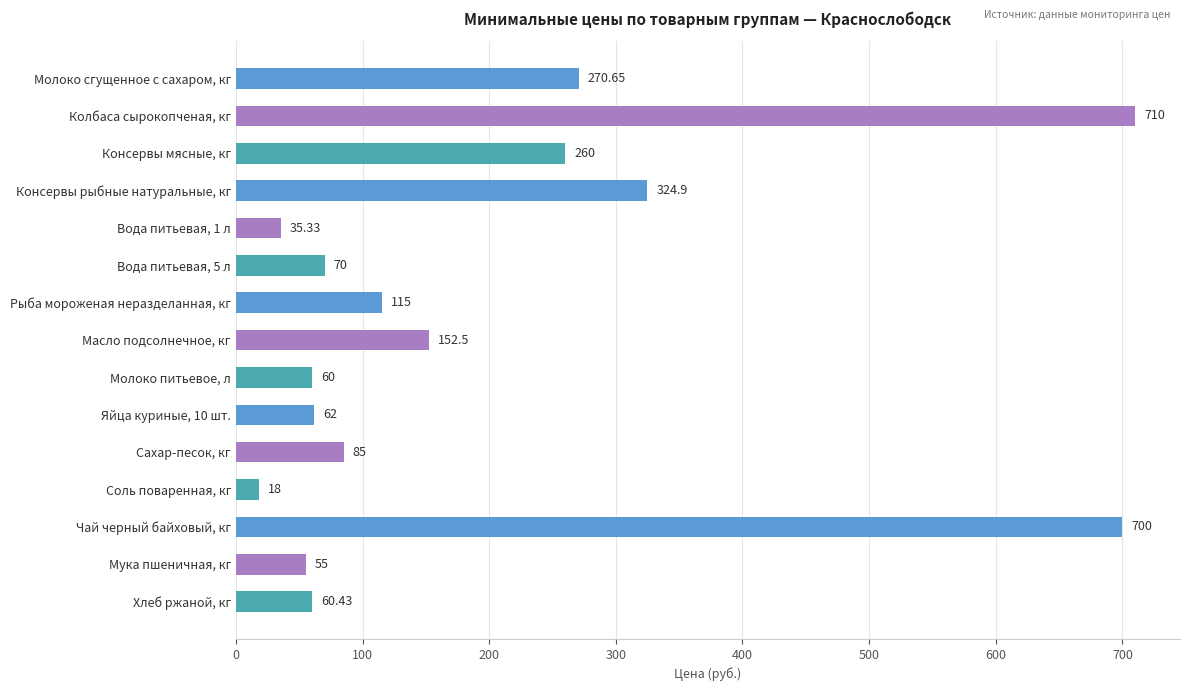

What is the label of the 15th bar from the top?

Хлеб ржаной, кг